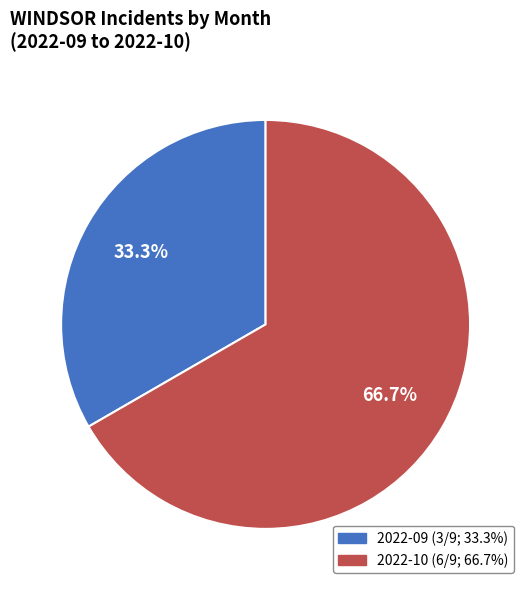

How many segments does this pie chart have?

2